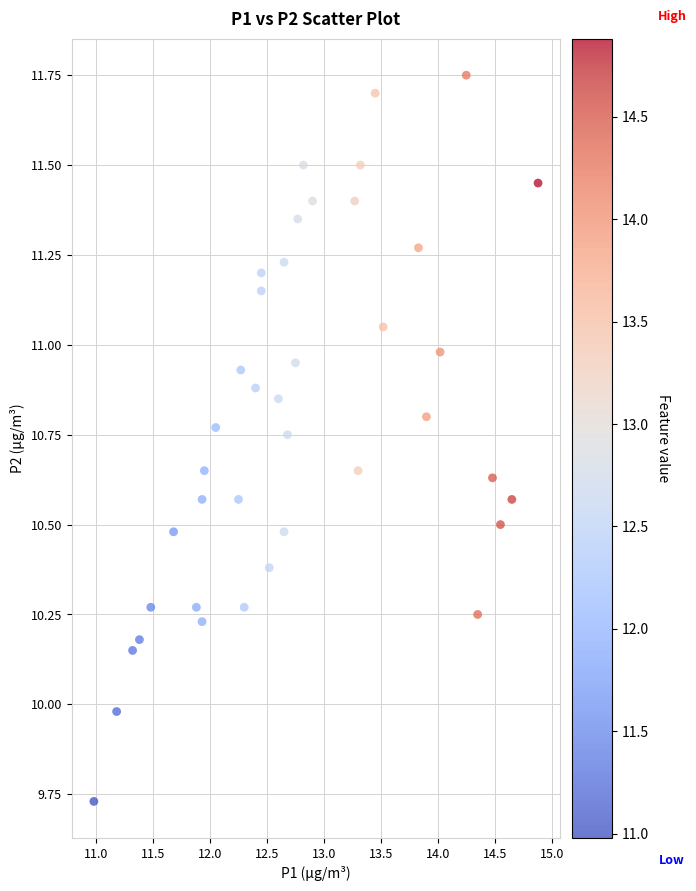

What is the range of Y values (max minus min)?

2.0